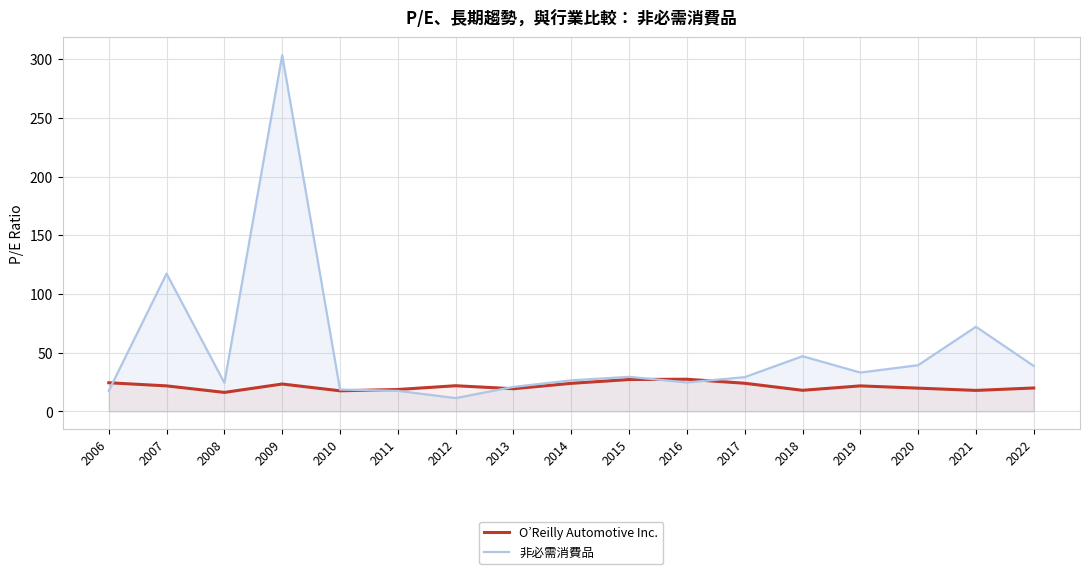

What value does the O’Reilly Automotive Inc. series have at 2015?

27.2